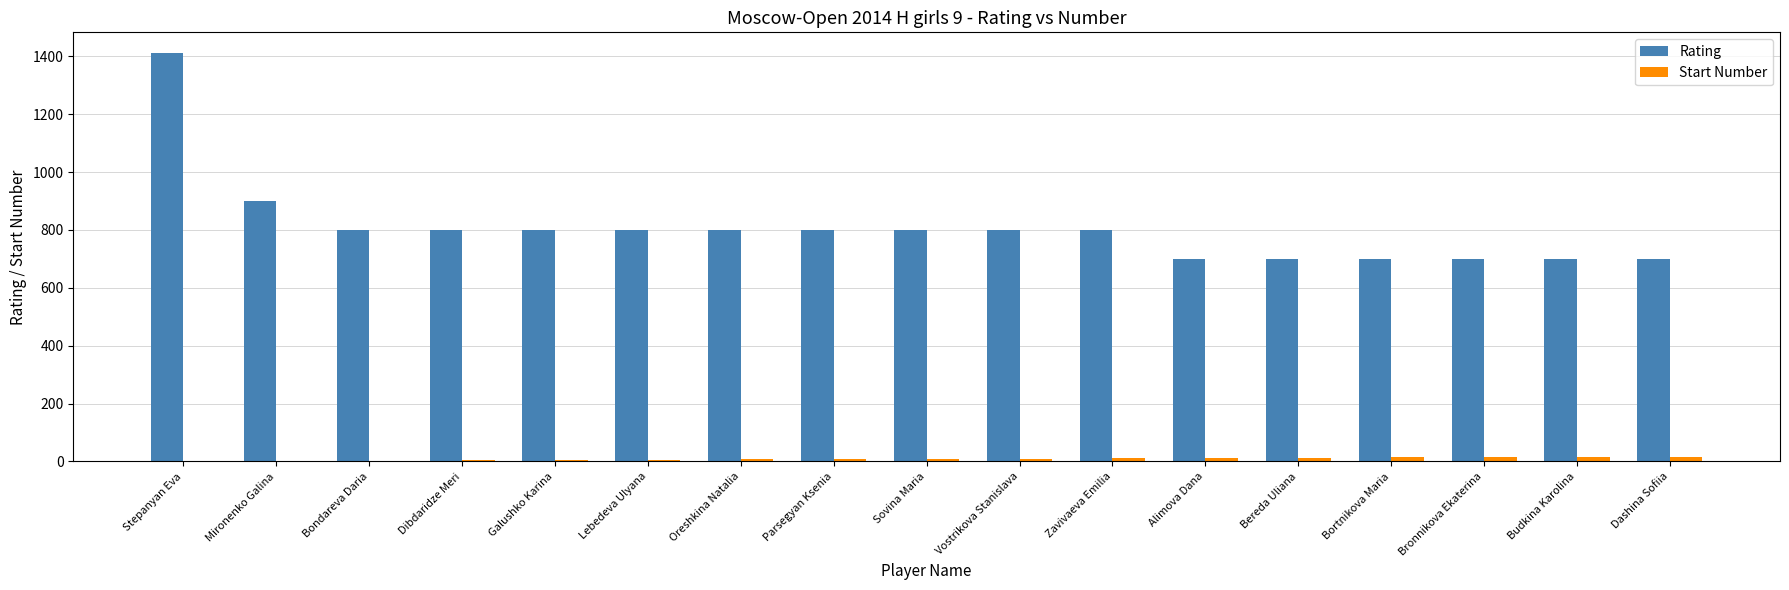

What is the maximum value shown in the chart?

1412